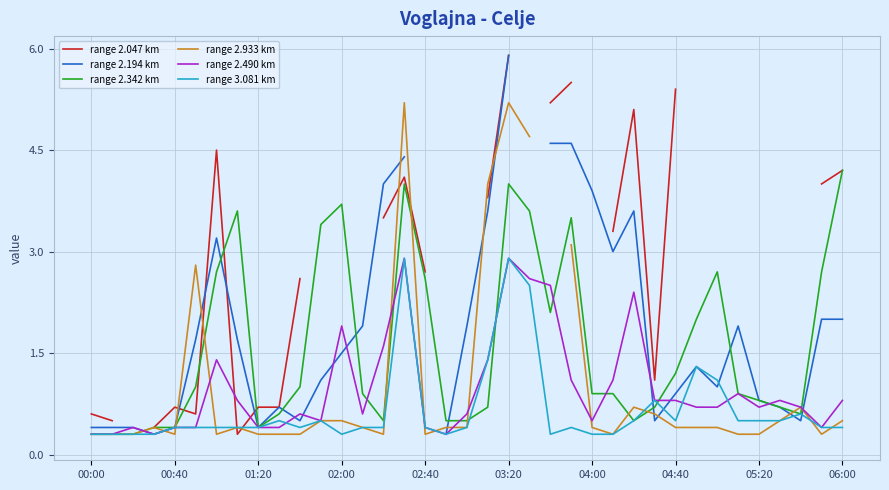

Where is range 2.342 km nearest to the value 2?

29